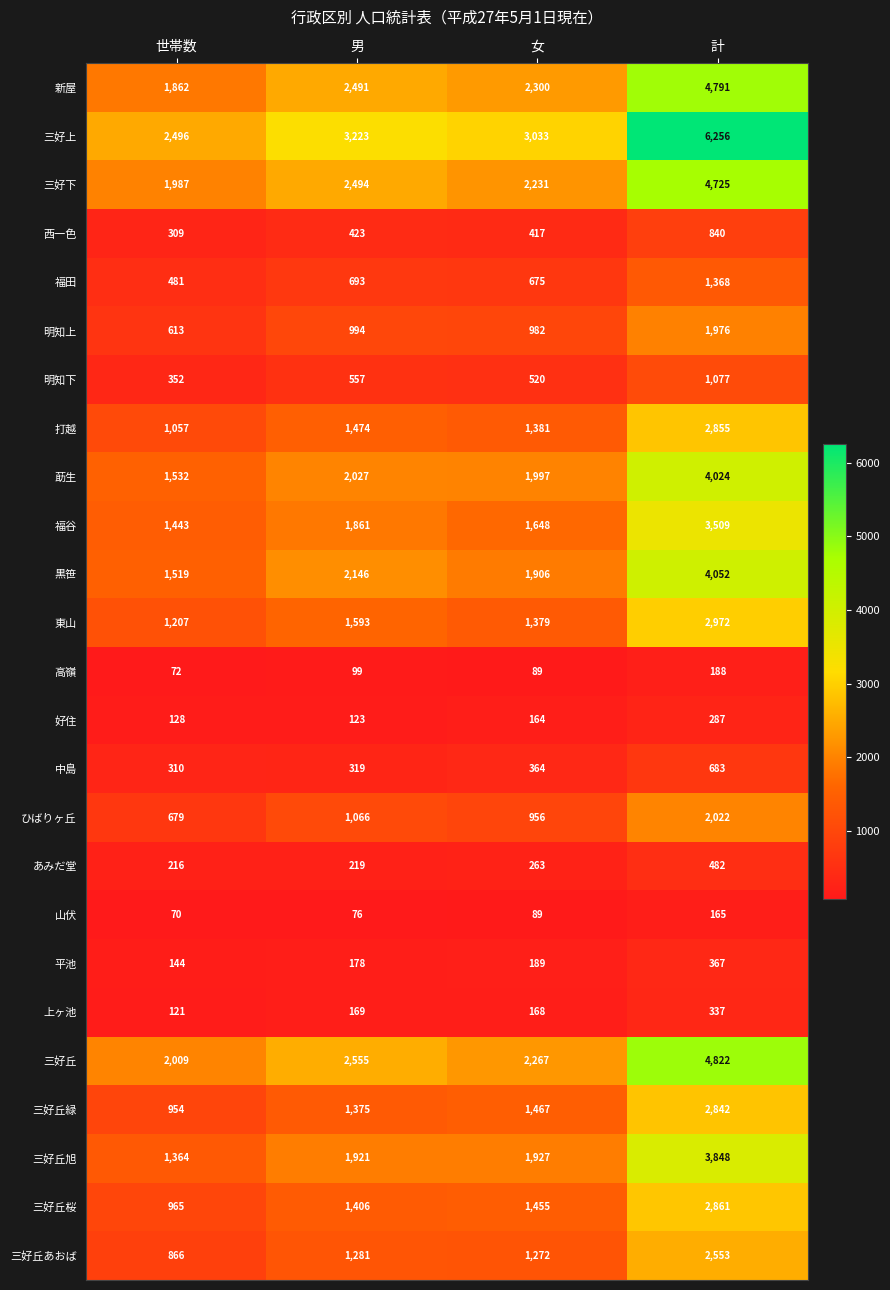

Which series has the largest total across all categories?

三好上